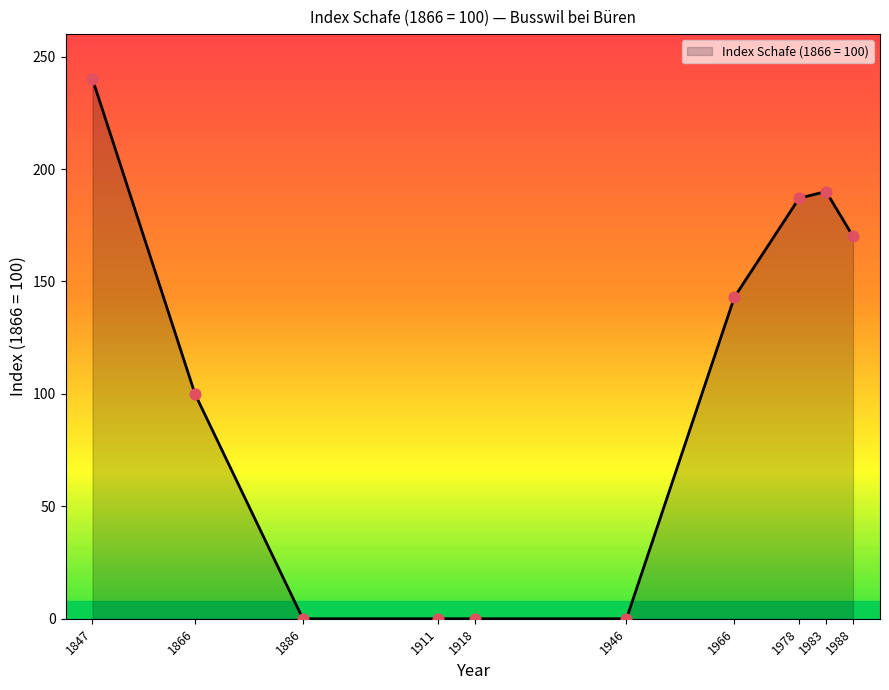

Which has a higher value, 1978 or 1988?

1978